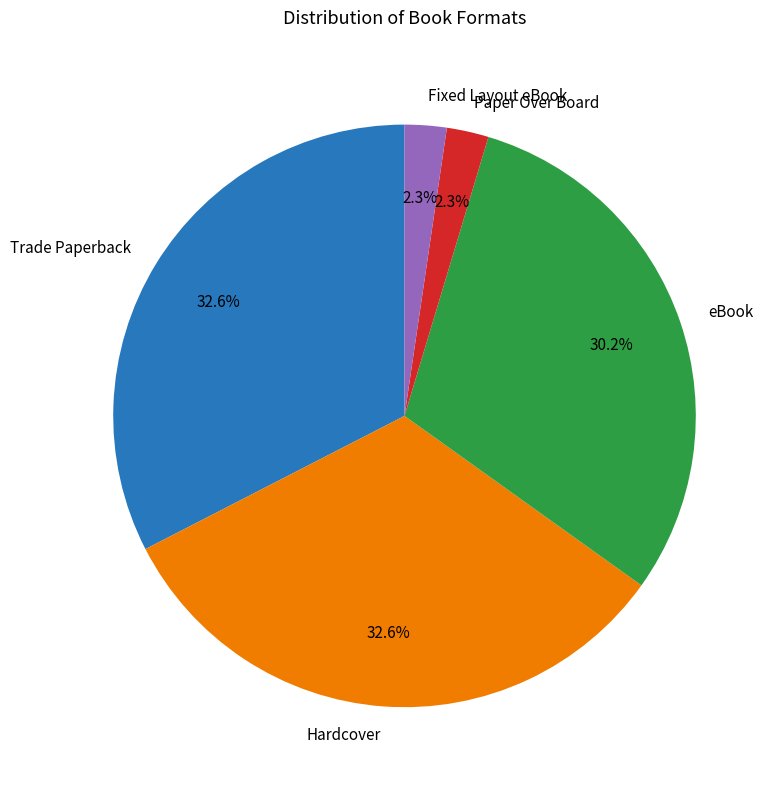

What is the ratio of the value at eBook to the value at Hardcover?

0.9